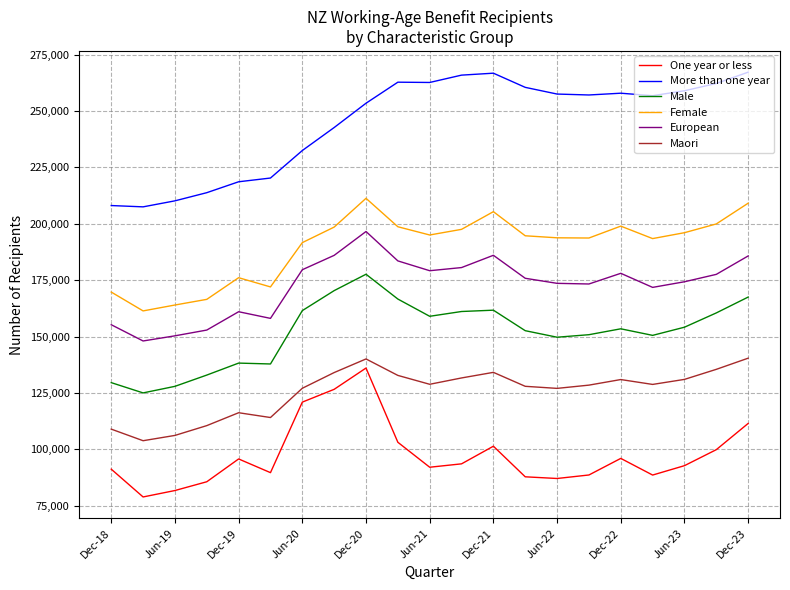

Which series has the largest total across all categories?

More than one year